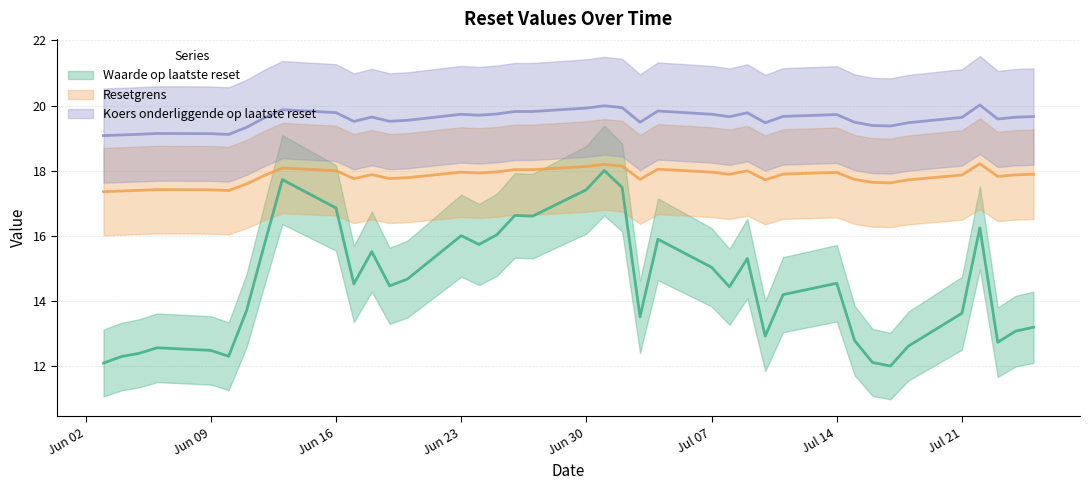

Is the value of Resetgrens at 2025-06-10 greater than the value of Koers onderliggende op laatste reset at 2025-06-25?

No